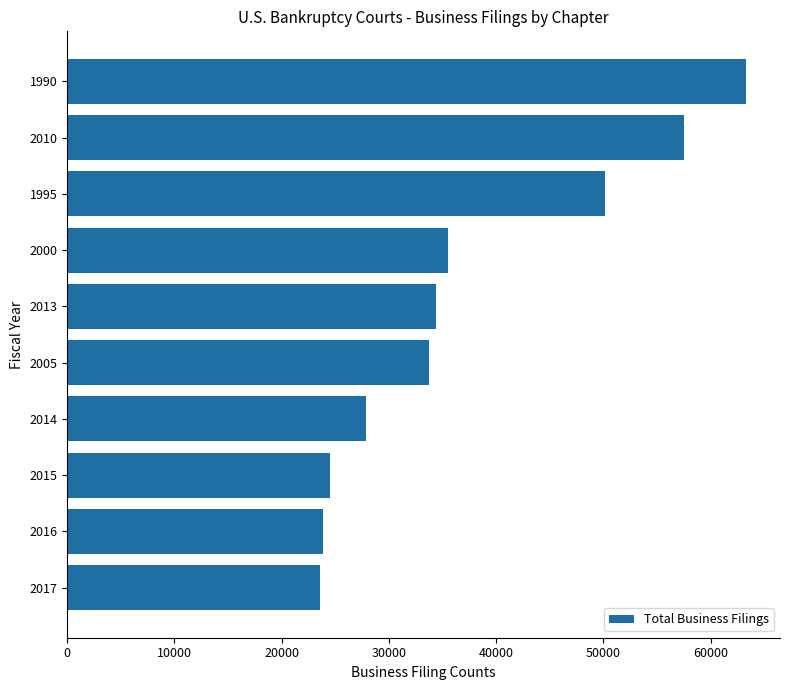

The value at 2015 is 24523. True or false?

True